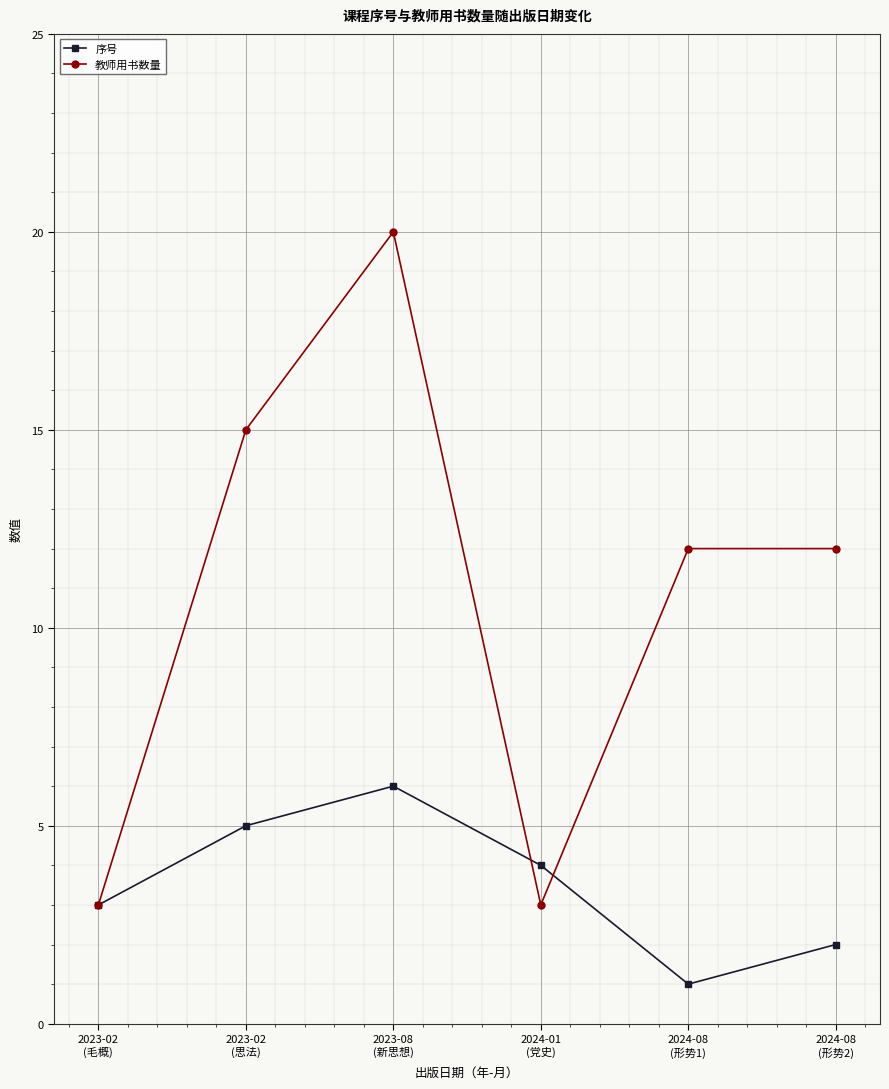

The 教师用书数量 series shows 12 at 2024-08
(形势2). True or false?

True